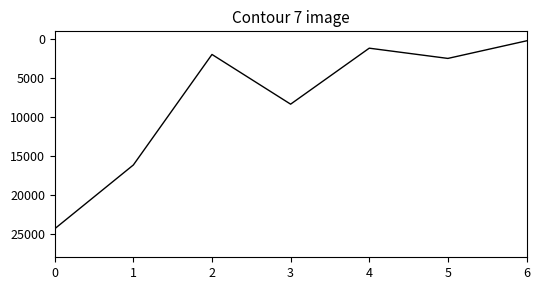

The value at 2 is 2025. True or false?

True